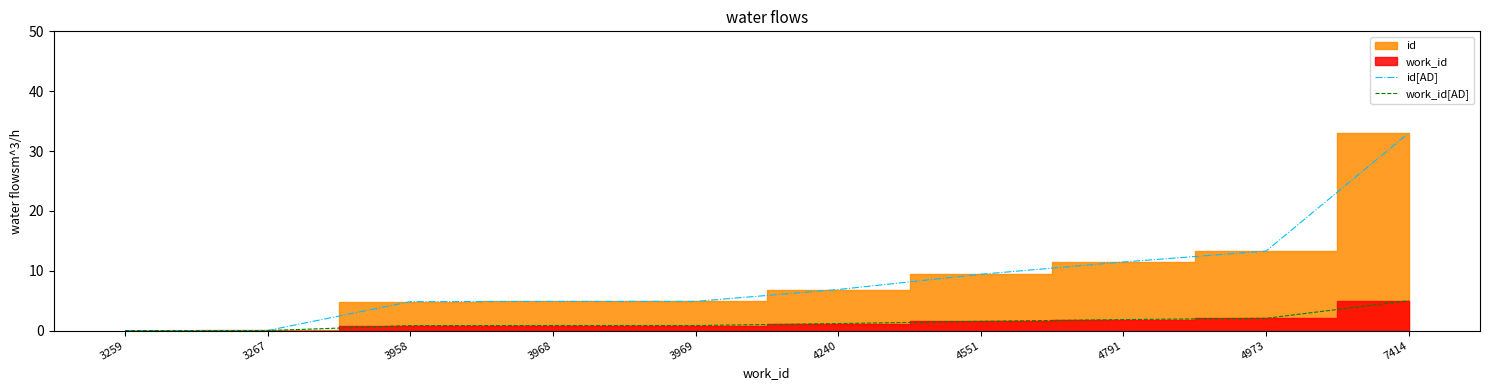

True or false: id[AD] and work_id[AD] cross at least once.

False